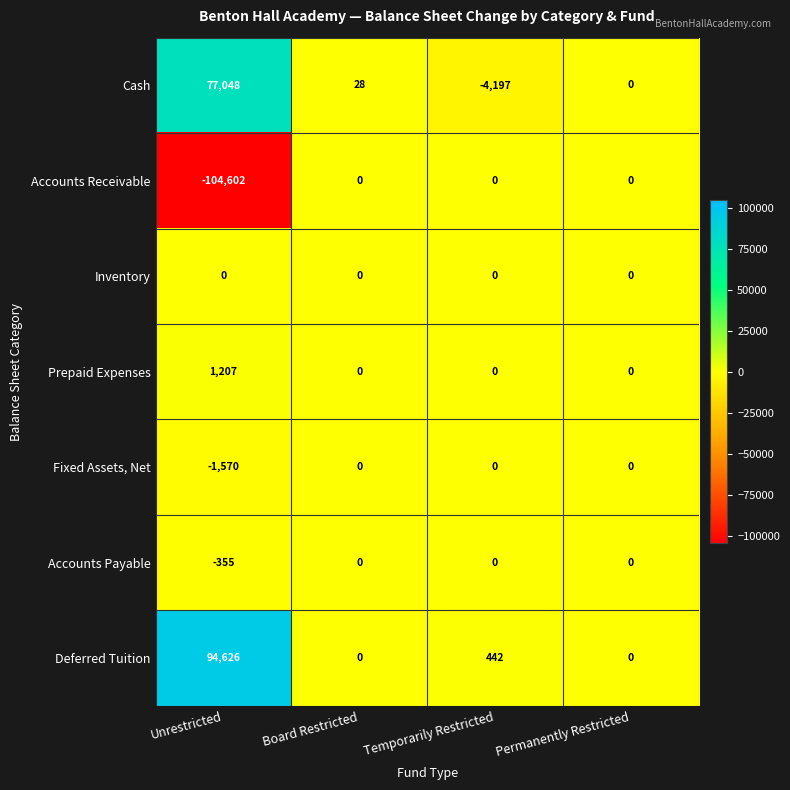

At Unrestricted, list the series in order from largest to smallest.

Deferred Tuition, Cash, Prepaid Expenses, Inventory, Accounts Payable, Fixed Assets, Net, Accounts Receivable